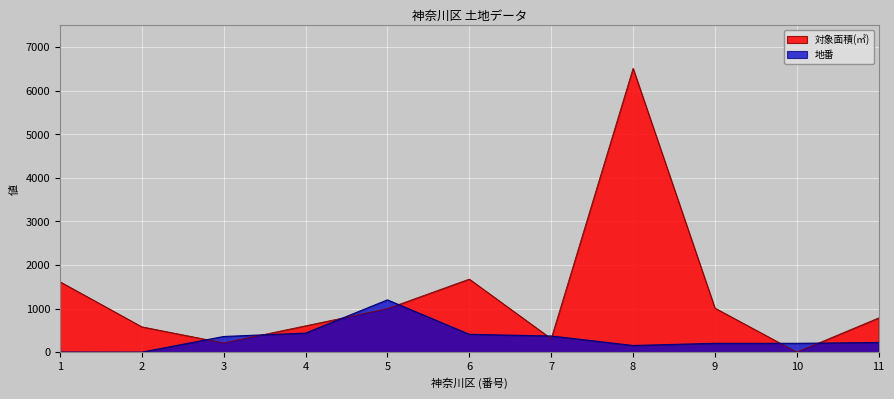

True or false: 対象面積(㎡) and 地番 intersect in this chart.

True